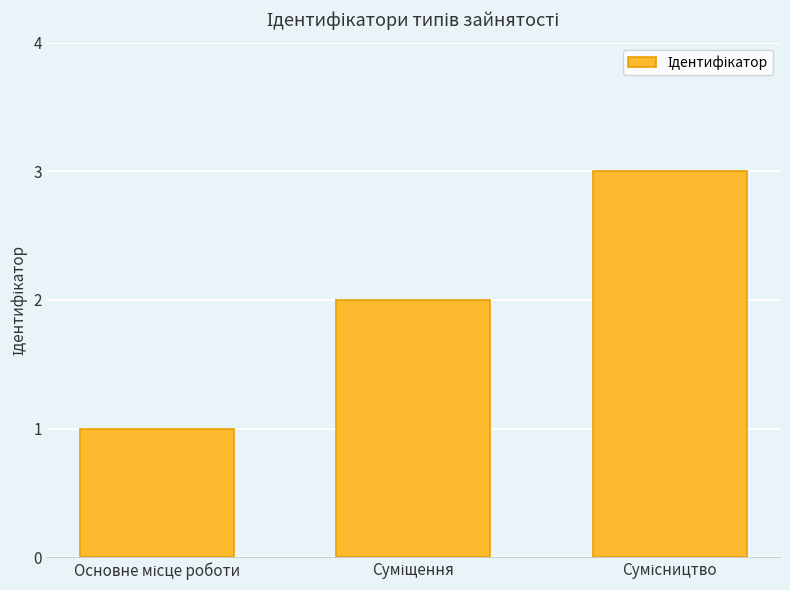

What is the greatest value displayed?

3